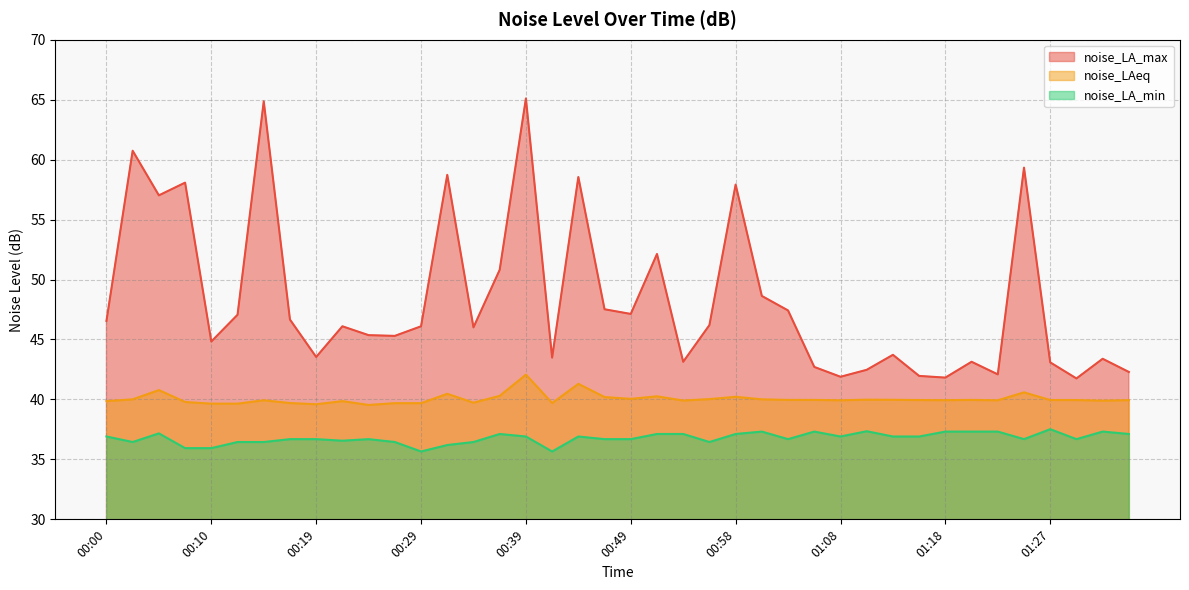

What is the difference between the second highest and minimum values in the noise_LA_max series?

23.1